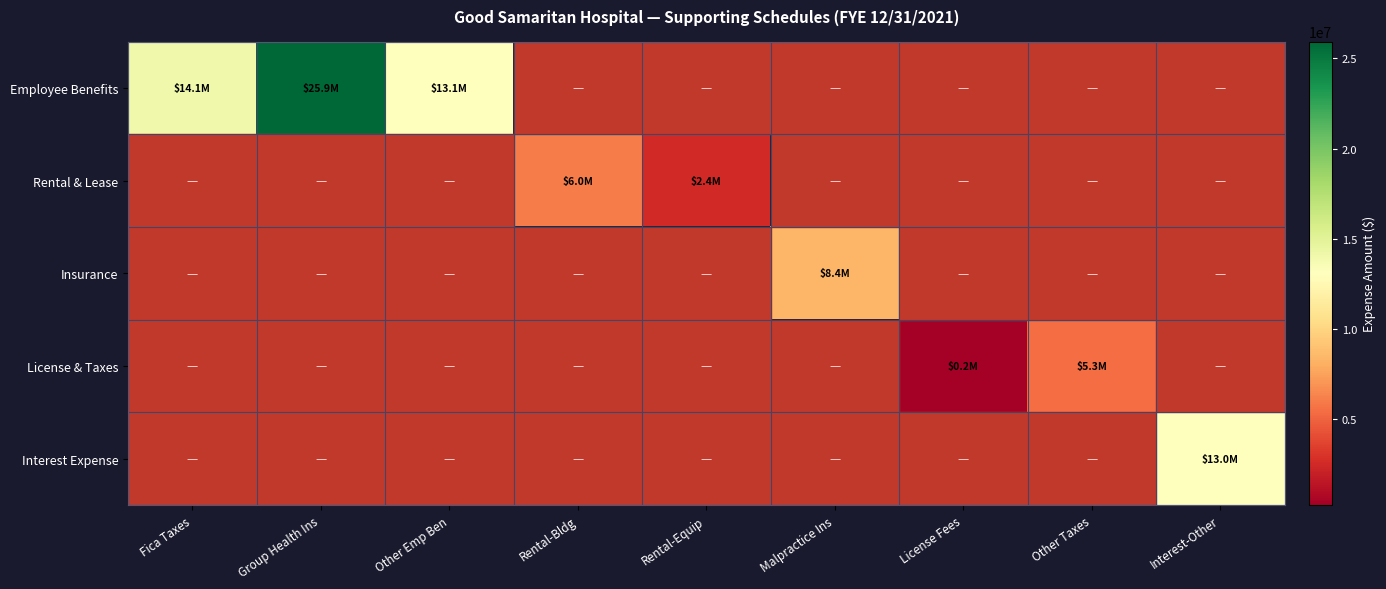

How many values in License & Taxes are above zero?

2